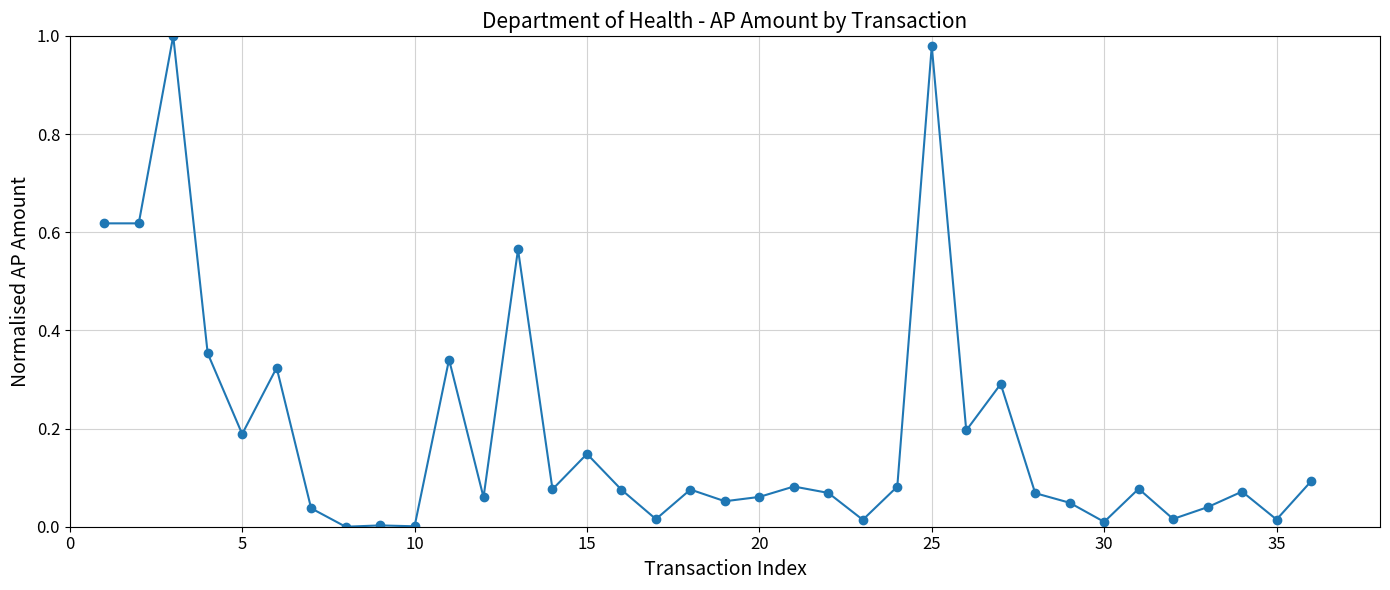

What is the sum of all values?

6.8